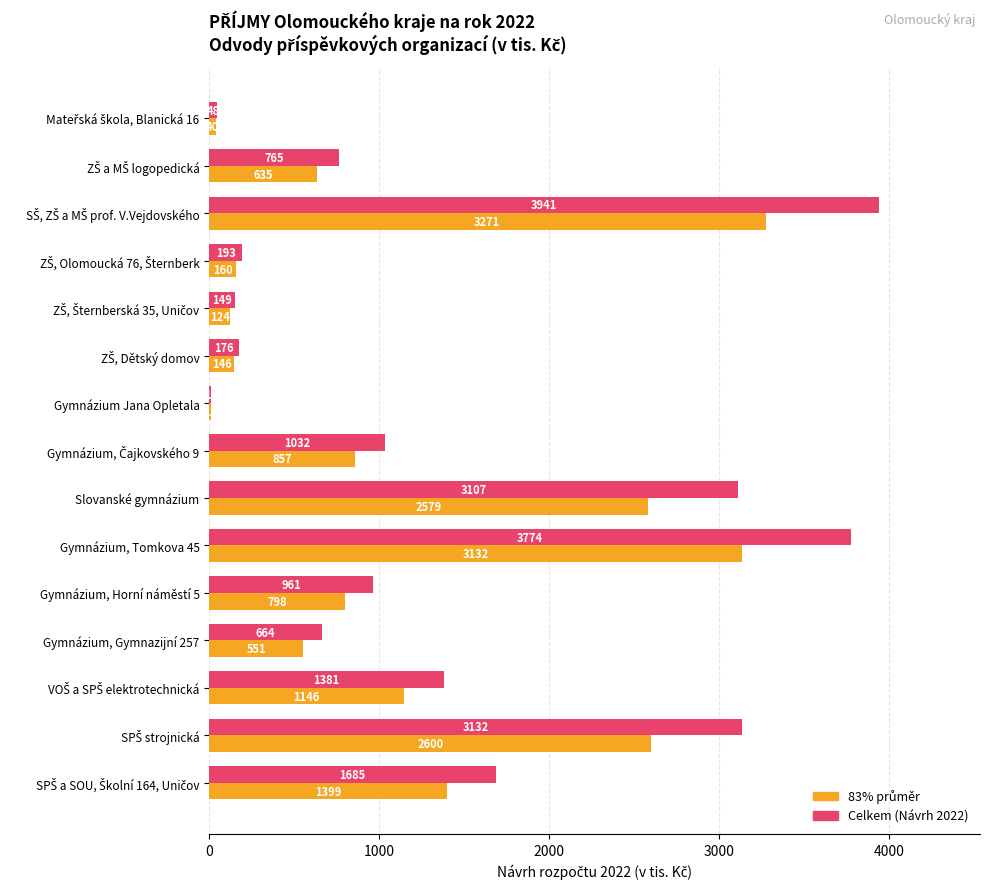

What is the maximum value shown in the chart?

3941.0